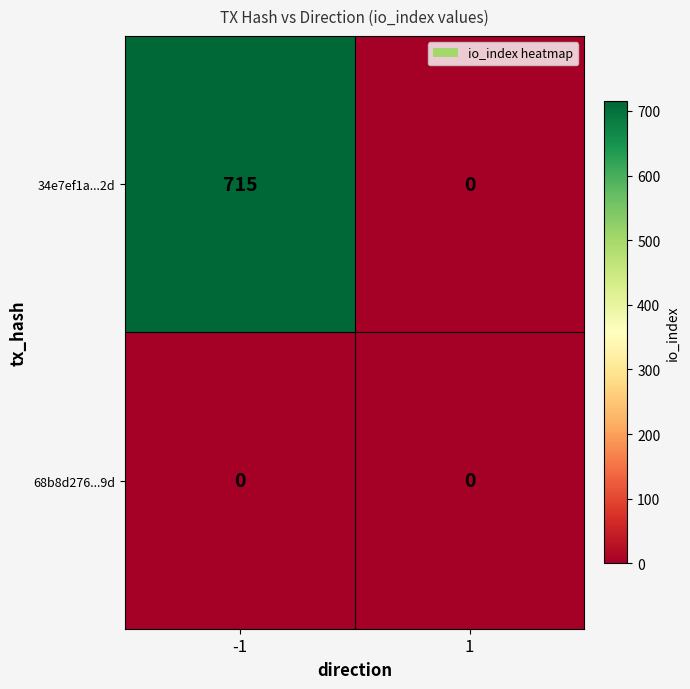

Reading left to right, list all the values displayed in this chart.

34e7ef1a...2d: 715	0
68b8d276...9d: 0	0